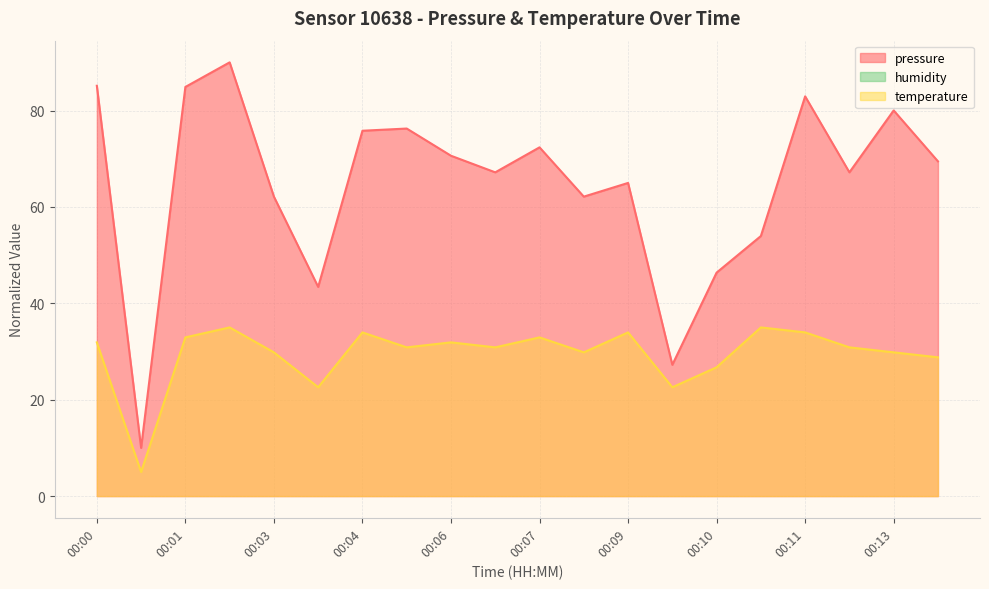

List the series in order of their peak value, lowest first.

temperature, pressure